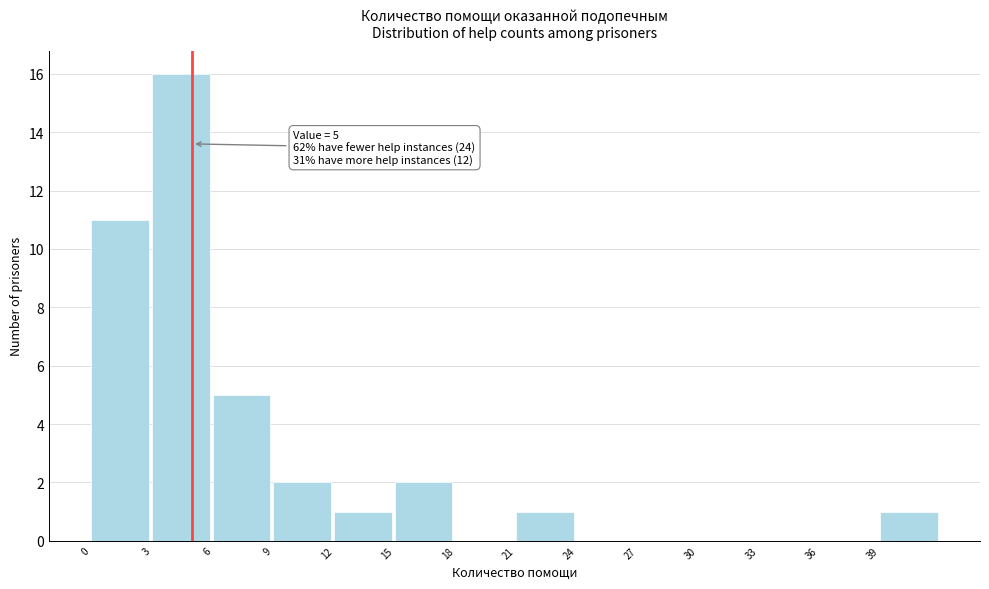

Which range on the x-axis has the tallest bar?

3 to 6